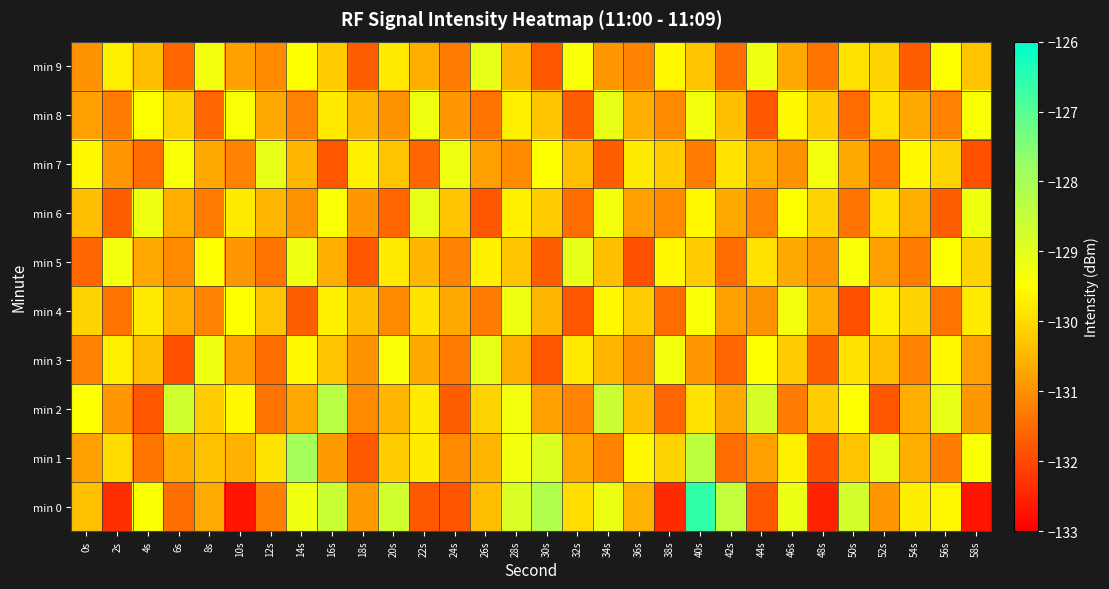

Rank the series by their maximum value, from lowest to highest.

min 4, min 3, min 5, min 6, min 7, min 8, min 9, min 2, min 1, min 0